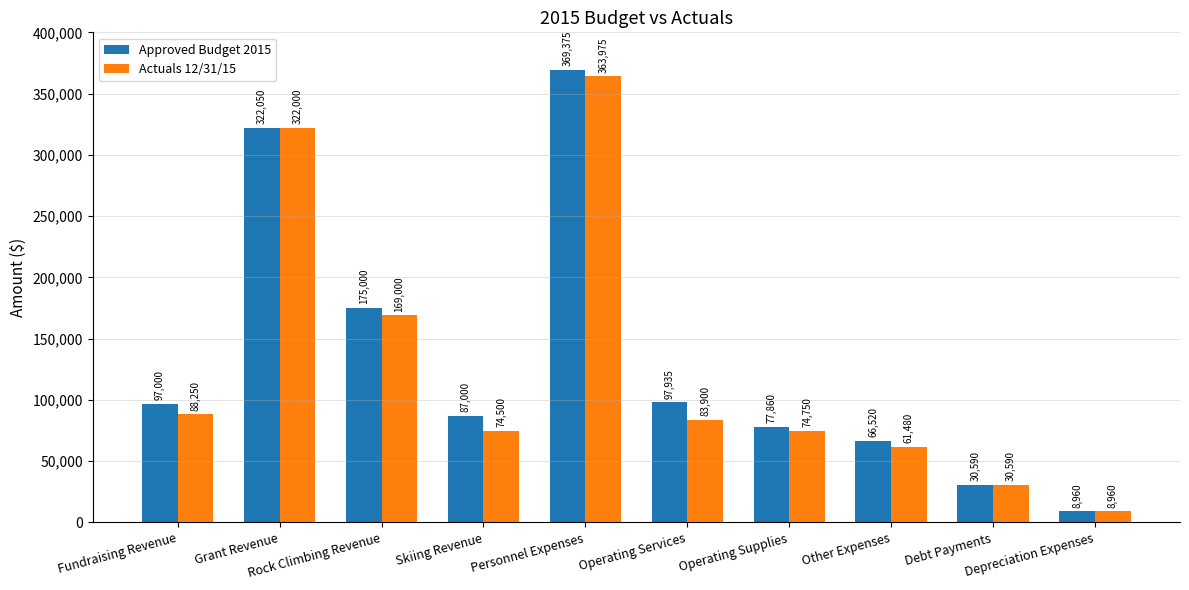

Is the value of Actuals 12/31/15 at Skiing Revenue greater than the value of Approved Budget 2015 at Operating Supplies?

No